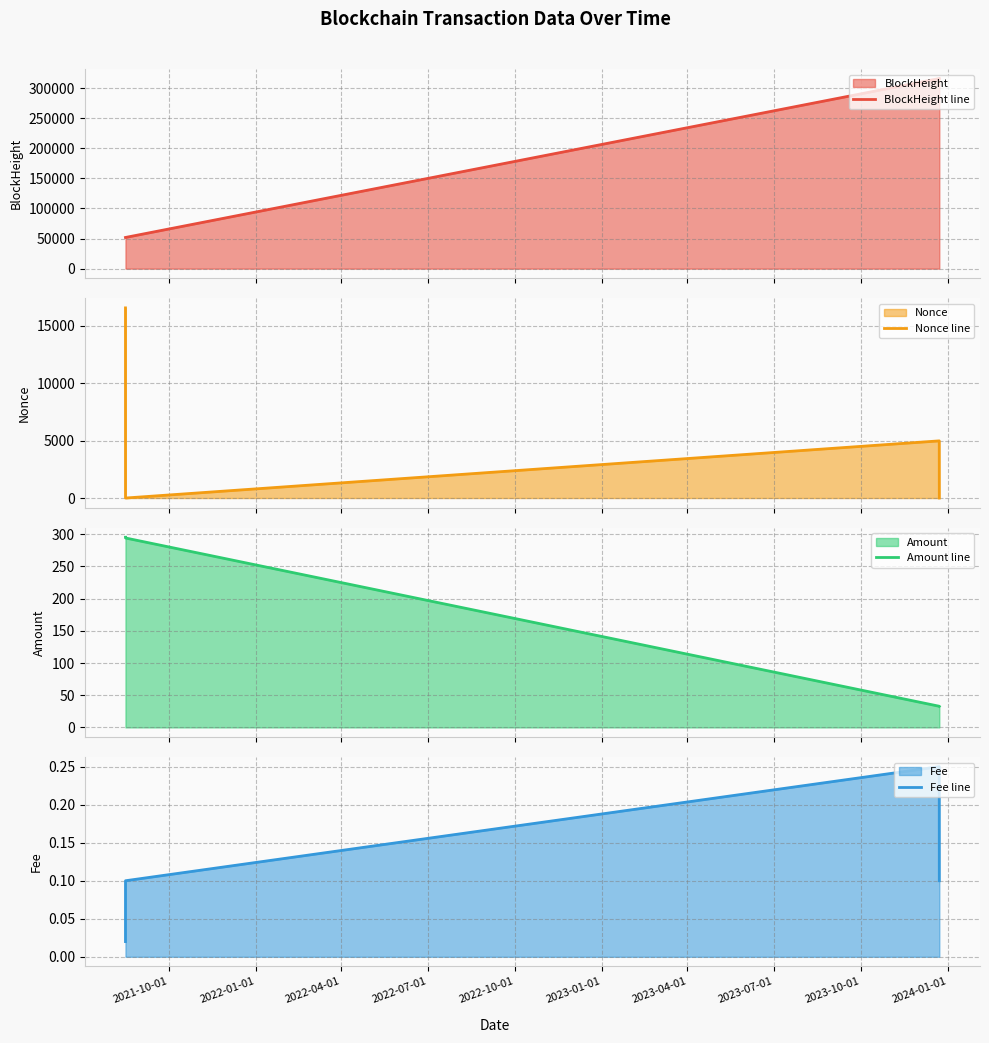

Which series has the largest range (max minus min)?

BlockHeight line